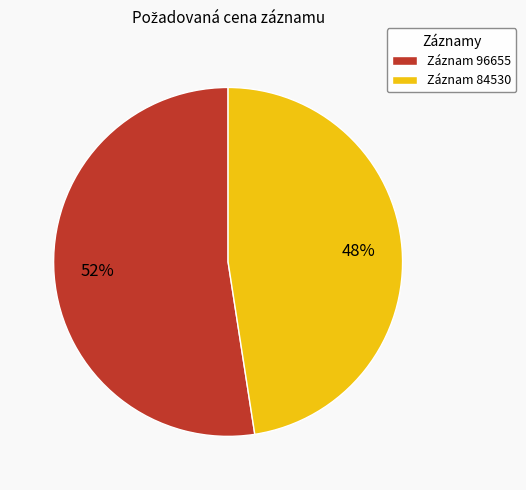

Between Záznam 84530 and Záznam 96655, which is larger?

Záznam 96655